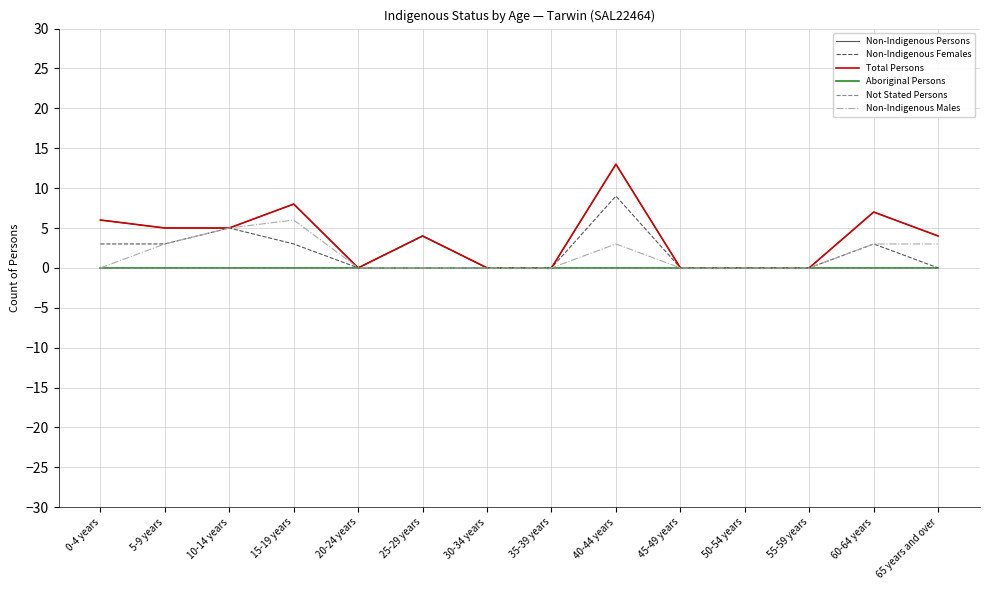

Which category has the highest value across all series?

40-44 years